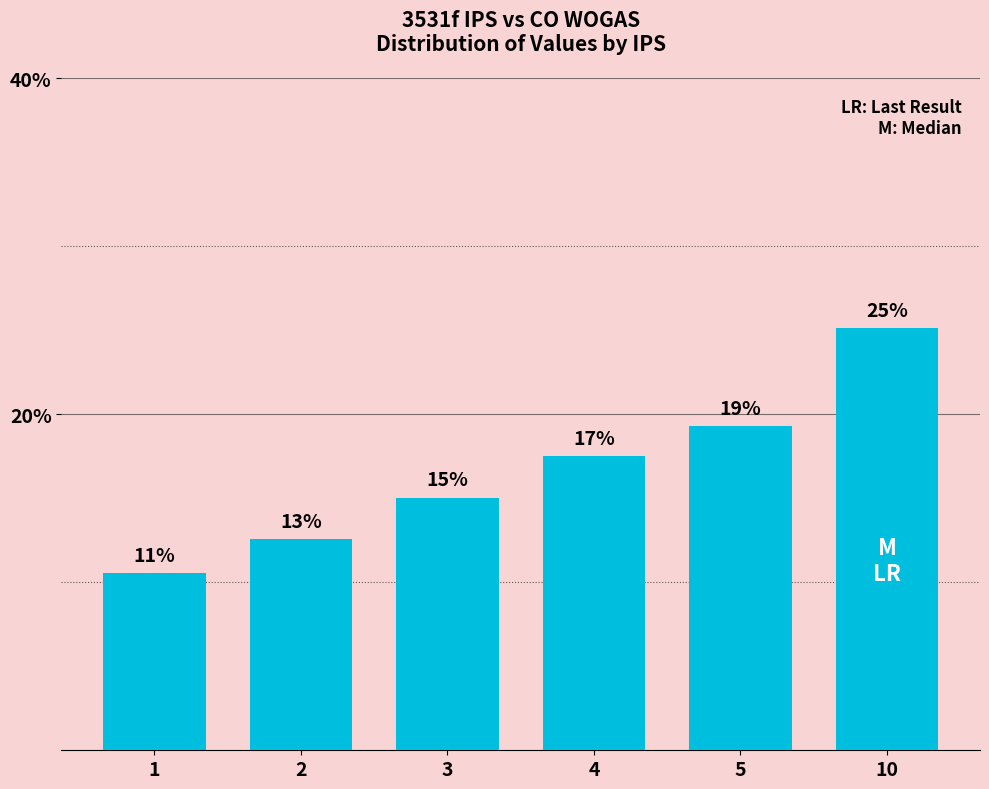

Reading right to left, what are all the values shown in this chart?

25.1	19.3	17.5	15.0	12.6	10.5